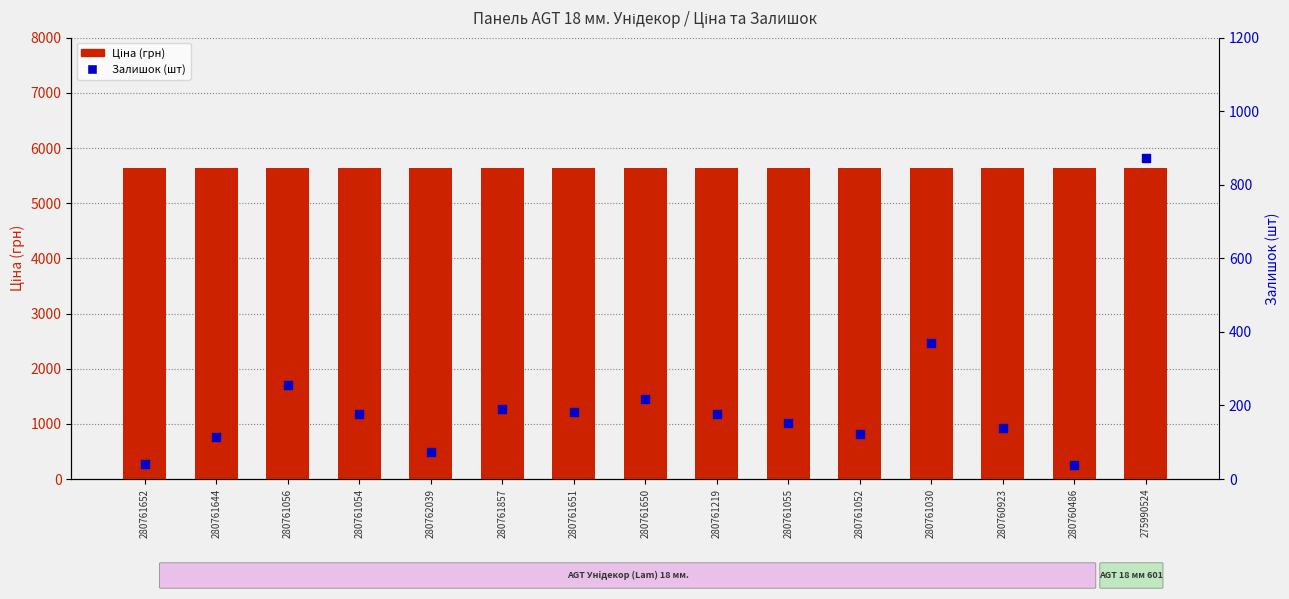

What is the total value across all series at 280761055?

5787